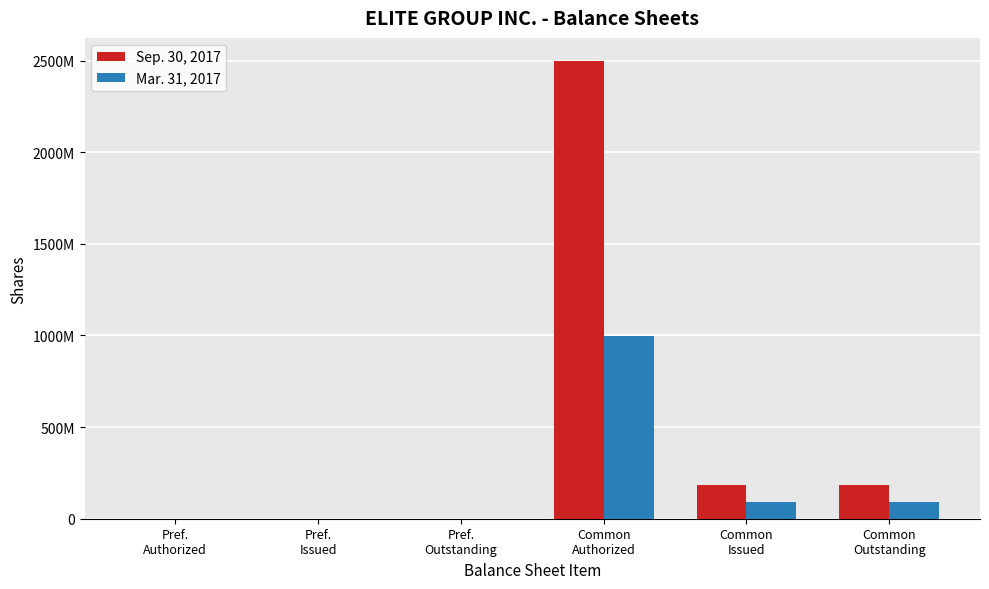

What is the label of the 2nd bar from the right?

Common
Issued